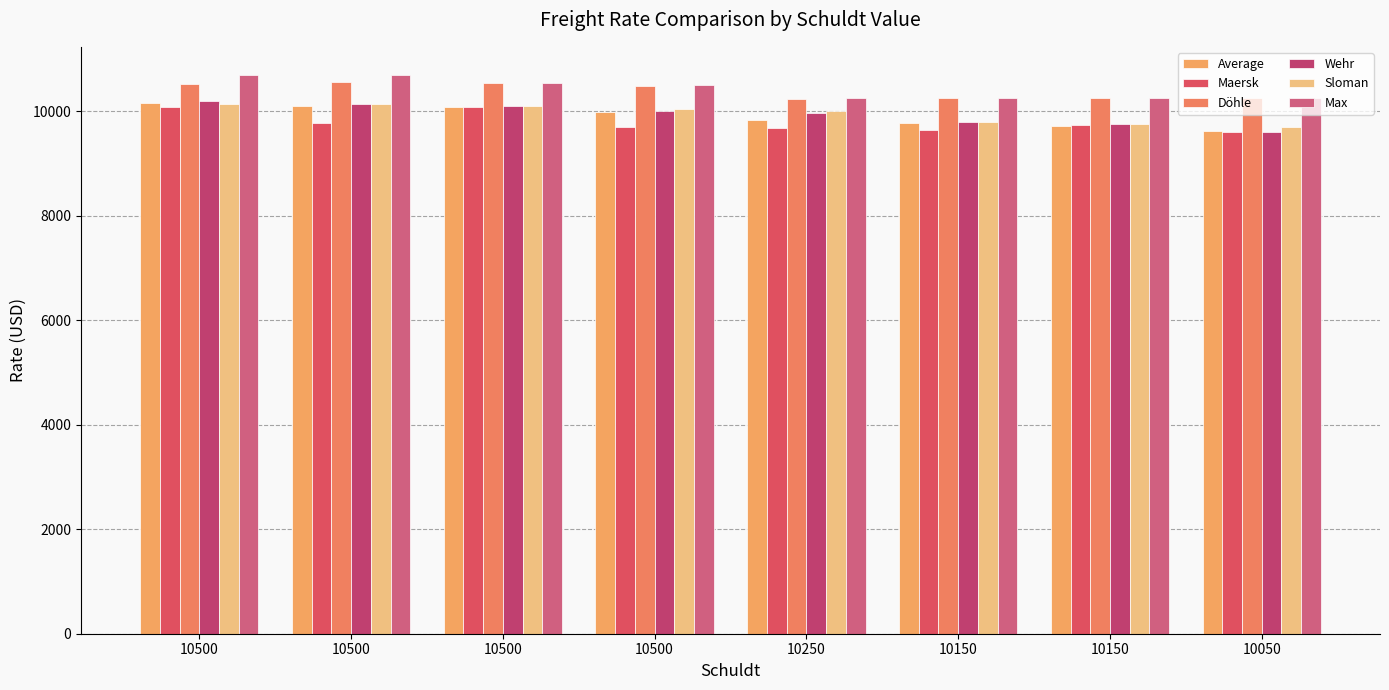

Is the value of Max at 10500 greater than the value of Maersk at 10050?

Yes